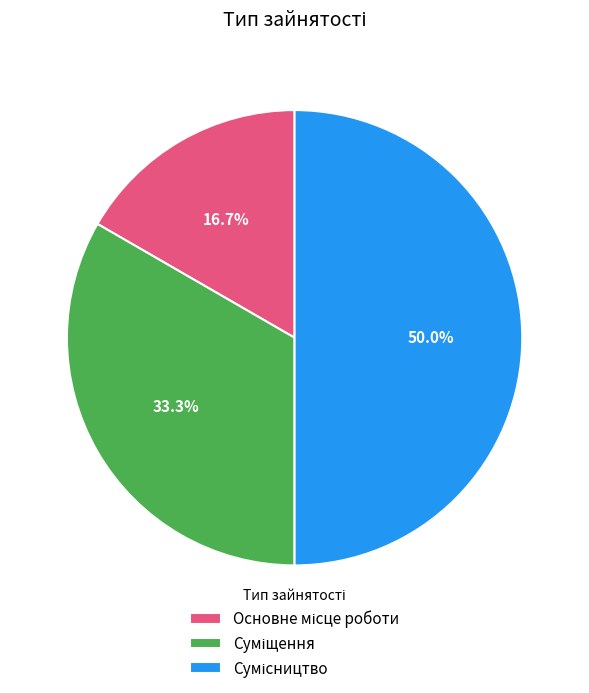

Is the sum of Сумісництво and Суміщення greater than half?

Yes